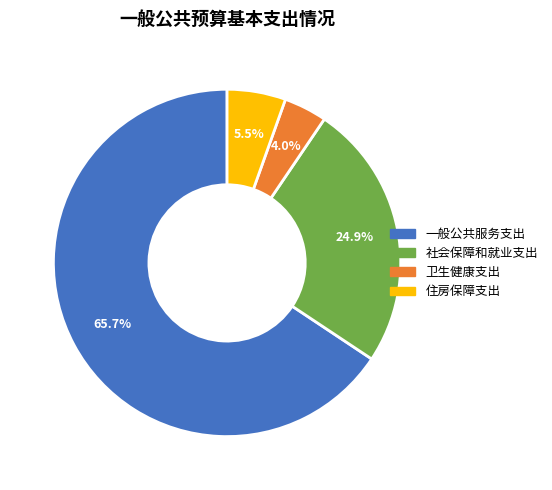

Does any single category account for the majority?

Yes